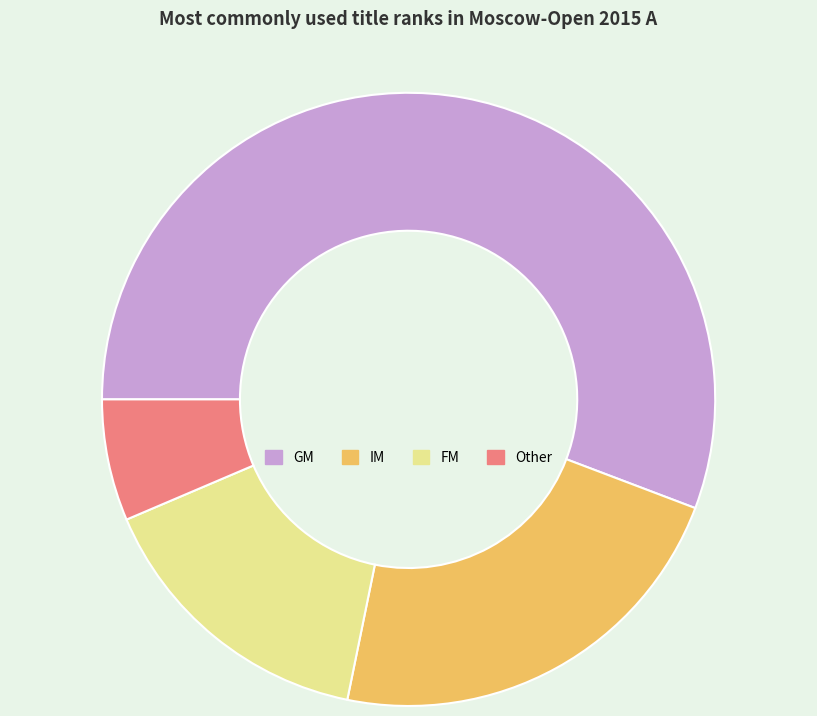

What is the largest slice in the pie chart?

GM